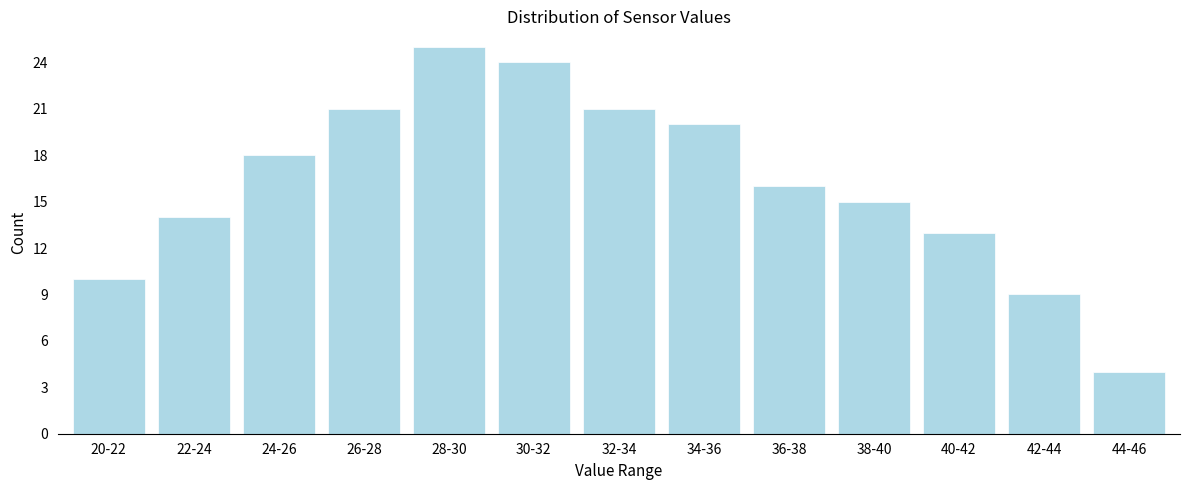

Reading left to right, list all the values displayed in this chart.

10	14	18	21	25	24	21	20	16	15	13	9	4